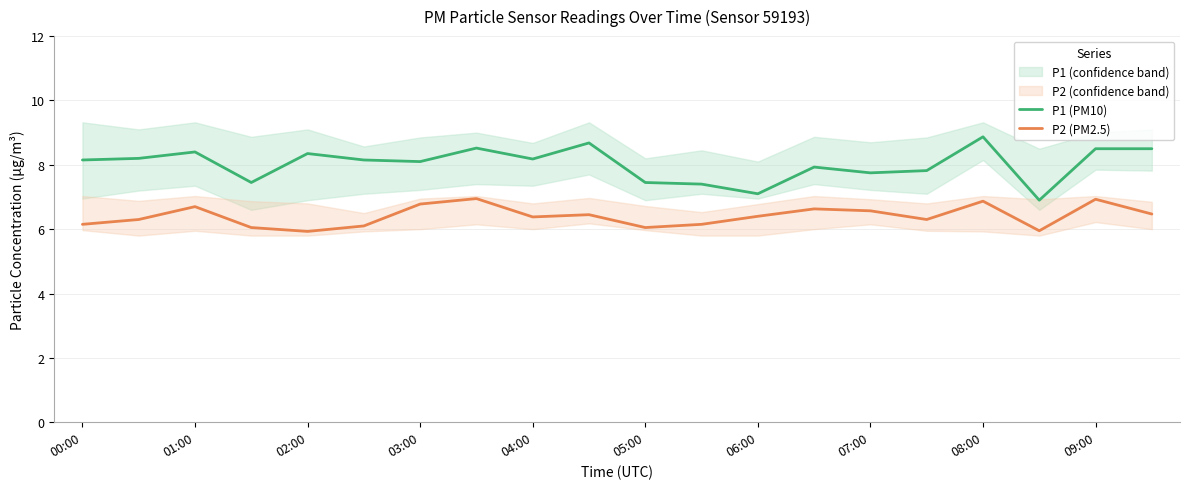

What is the total value across all series at 17?

12.9